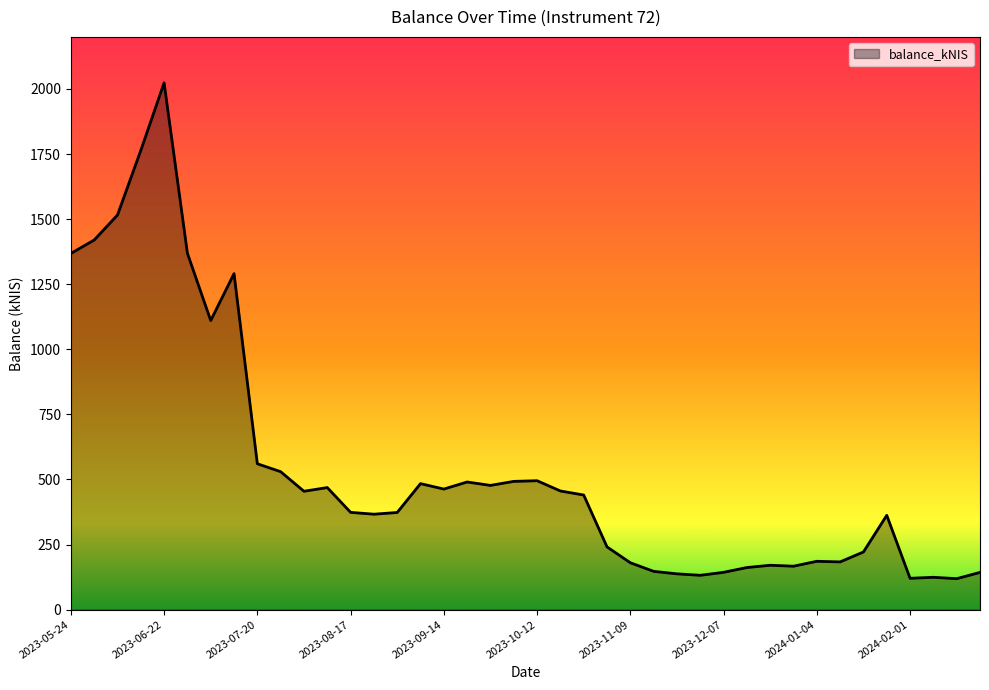

What is the smallest value displayed?

118.9